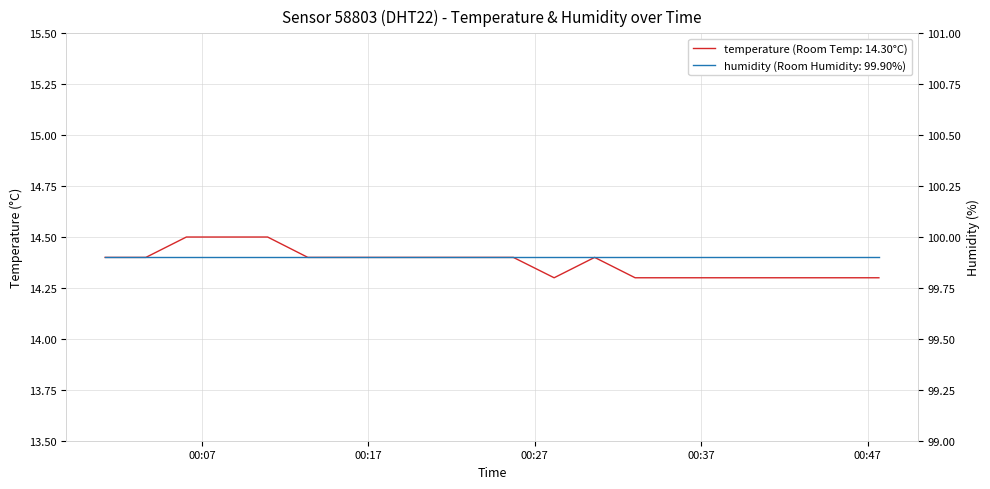

Where is the first local minimum?

2023-04-25T00:28:10